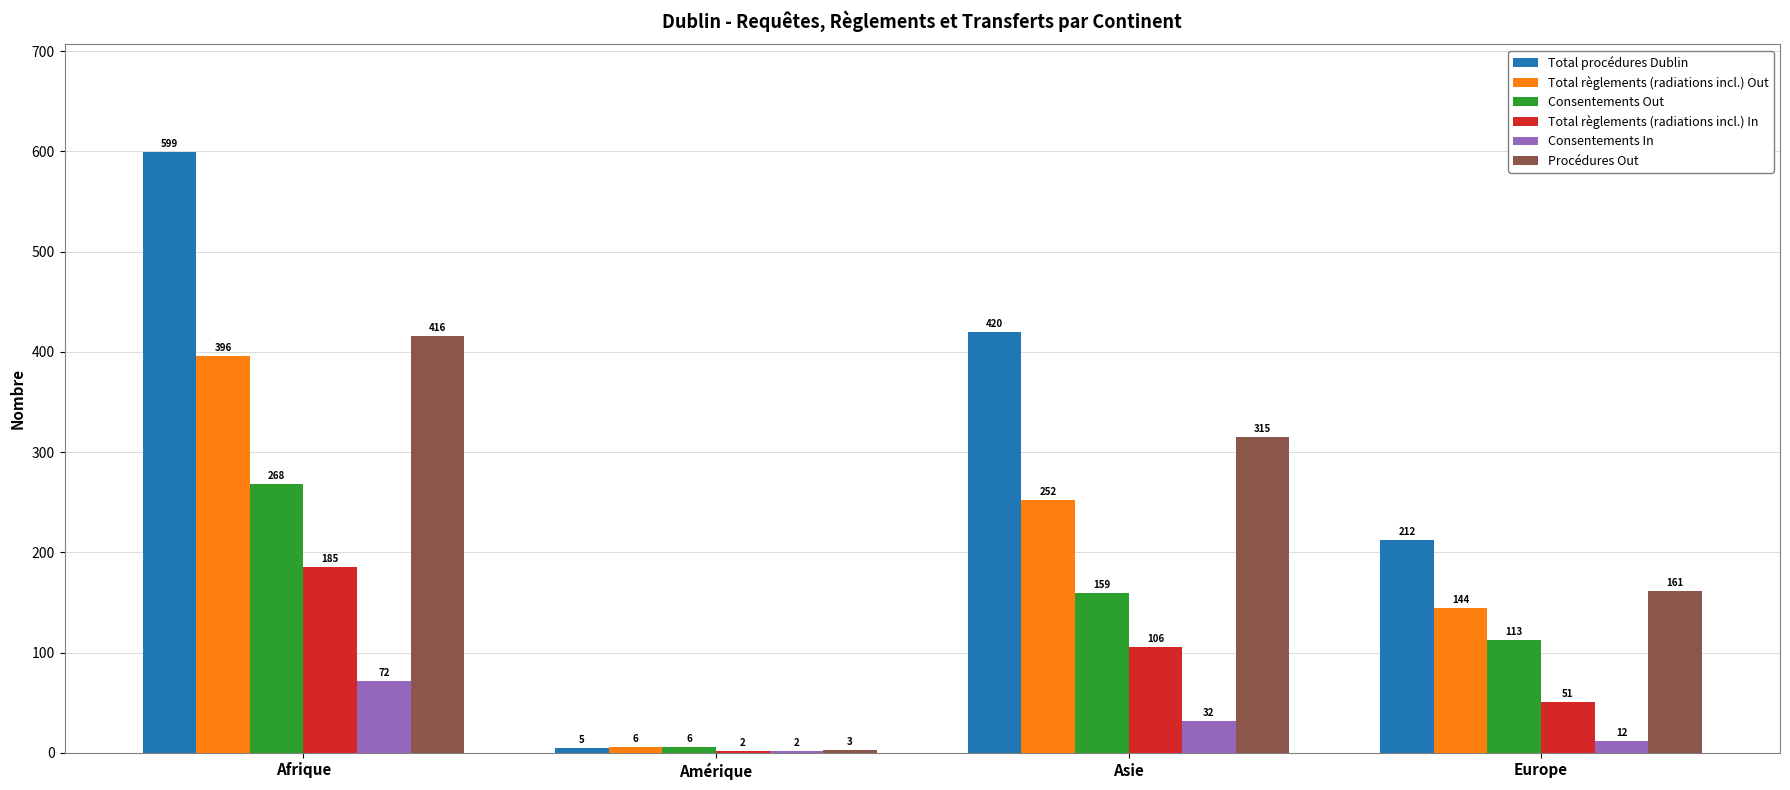

Is the value of Consentements In at Amérique greater than the value of Total règlements (radiations incl.) In at Afrique?

No